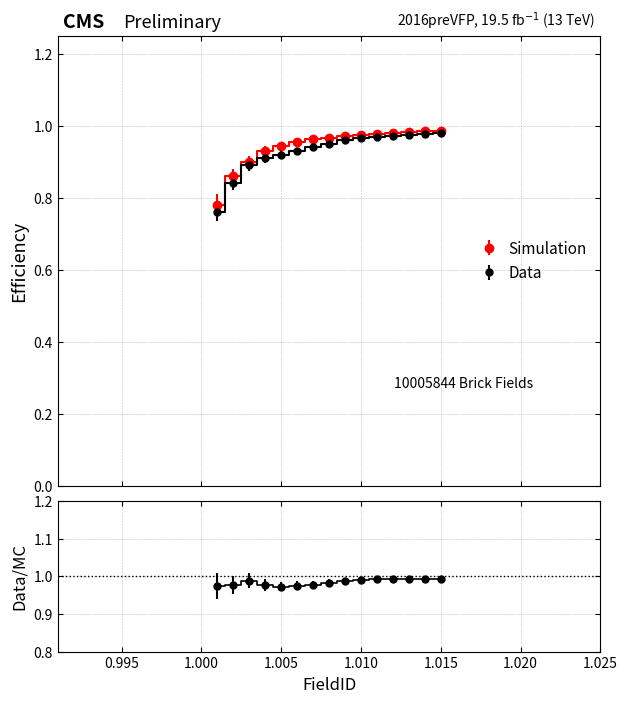

Is the value of Data at 1.001 greater than the value of Simulation at 1.006?

No